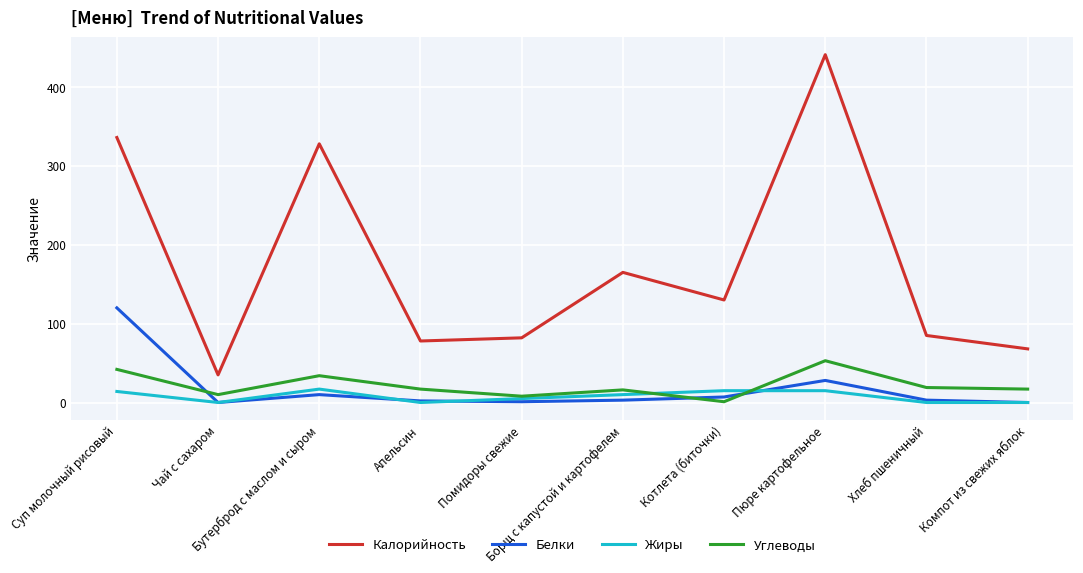

What is the sum of all Жиры values?

76